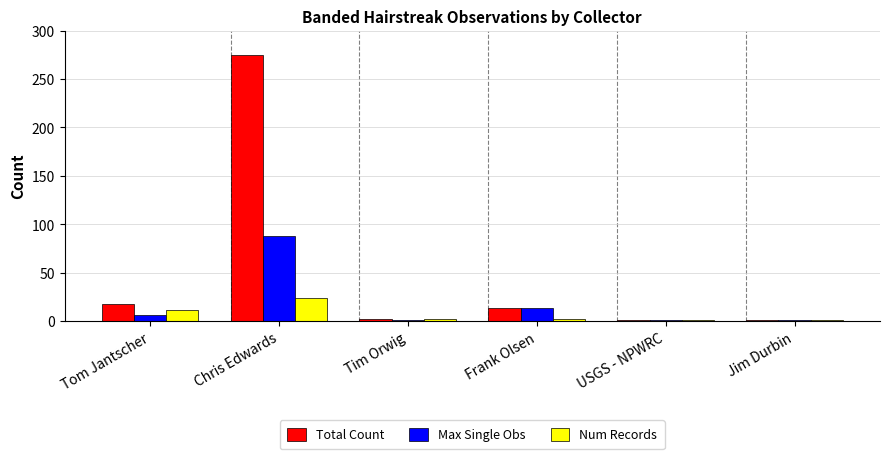

True or false: Total Count has a value of 367 at Chris Edwards.

False